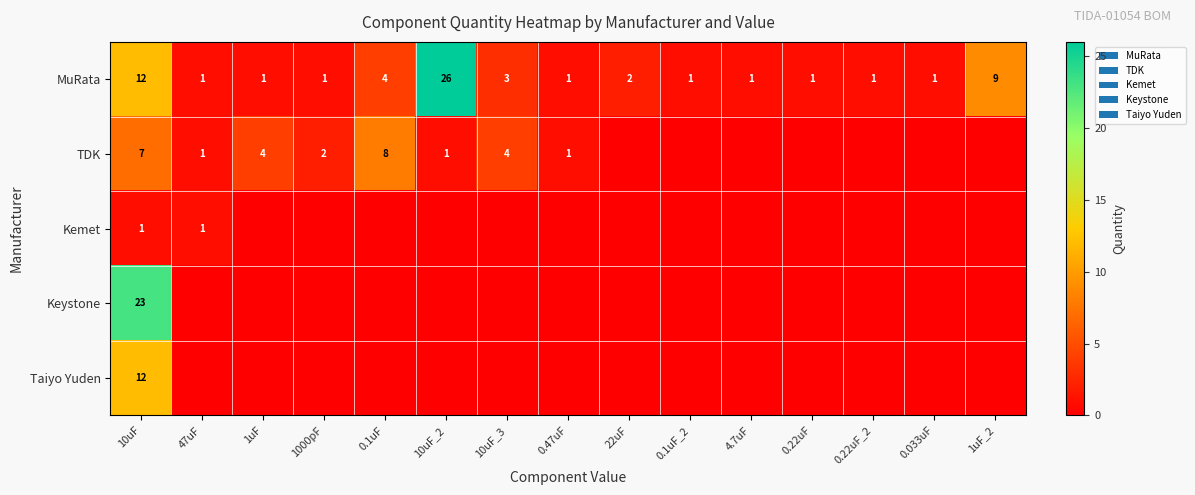

The value of TDK at 1uF is 7. True or false?

False